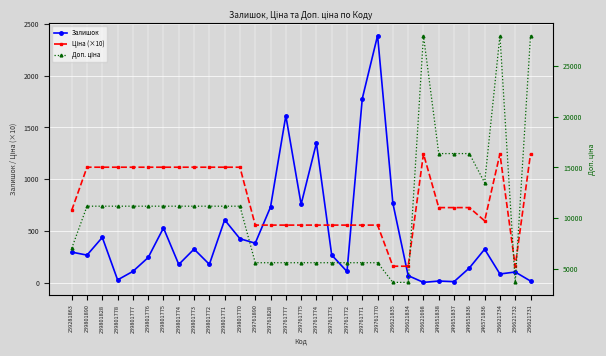

What is the total value across all series at 236621731?

29290.6